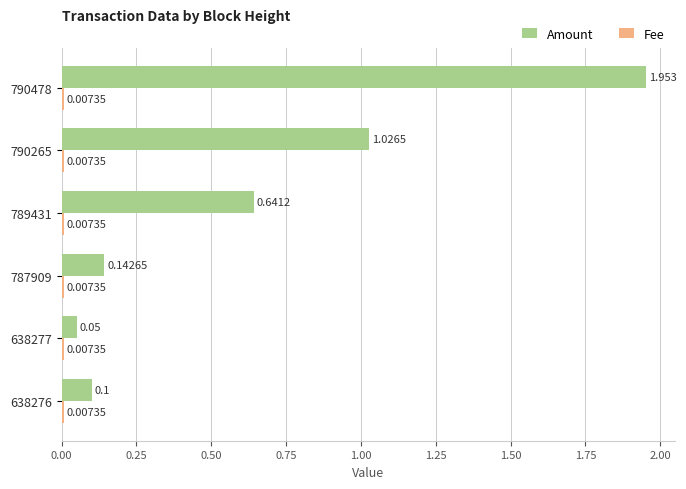

Which series has the largest total across all categories?

Amount